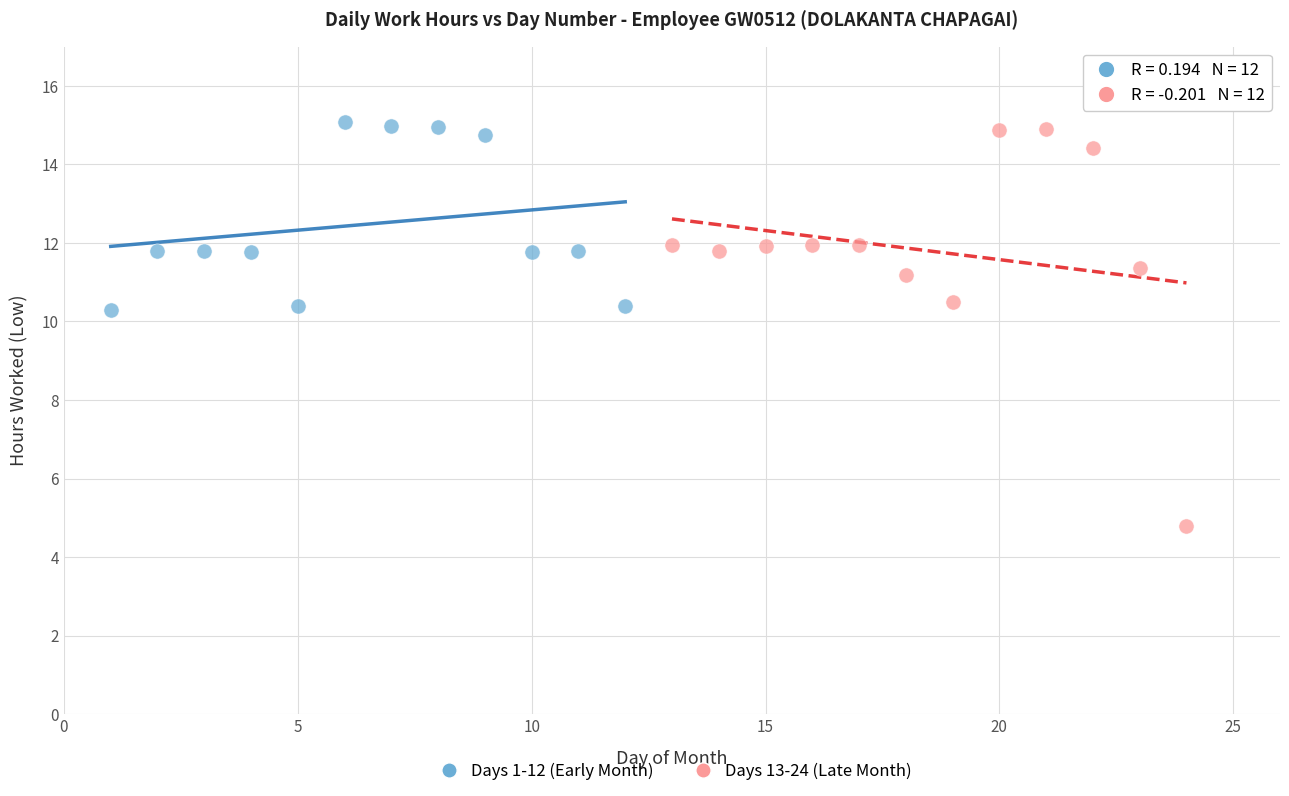

Which series has the largest Y range (max minus min)?

Days 13-24 (Late Month)